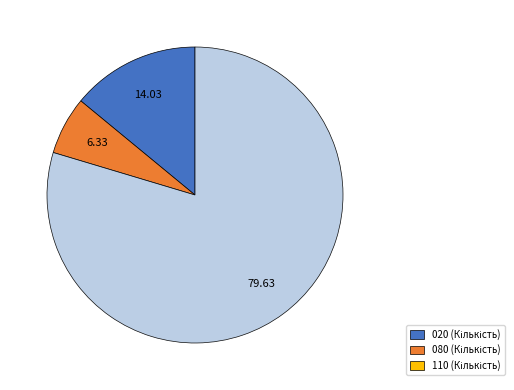

Is there a majority slice in this chart?

Yes